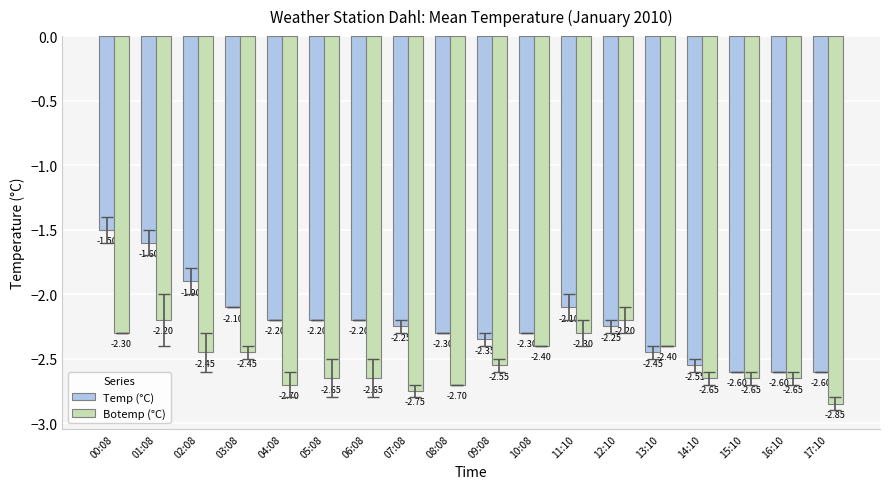

Which series has the widest spread of values?

Temp (°C)